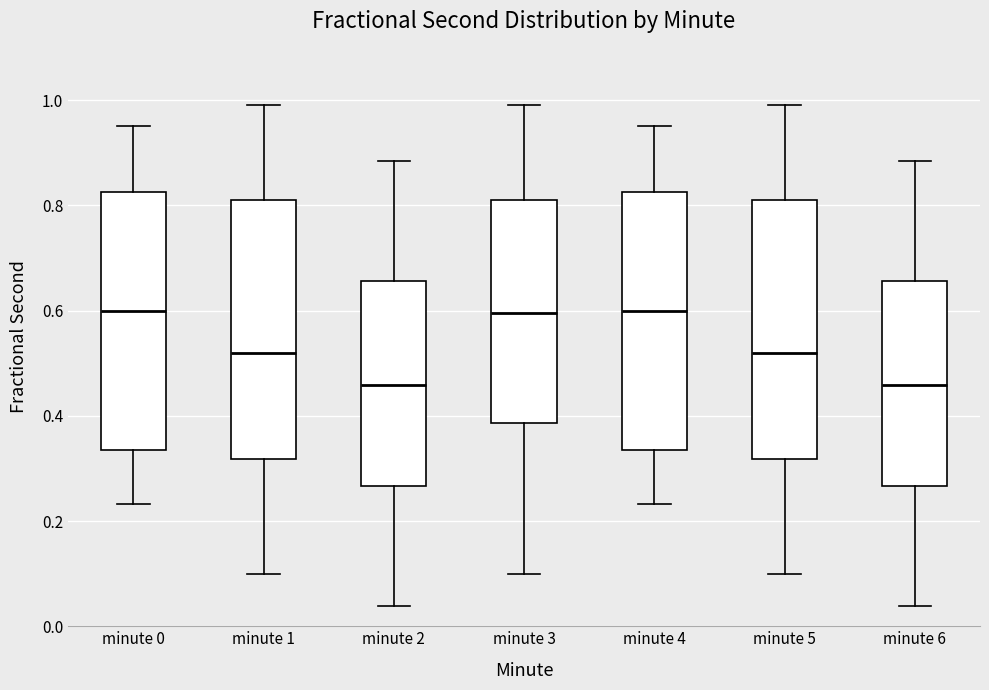

Reading left to right, read every box against the y-axis: the position of its median line, the range the box covers, and the ends of its whiskers. The values are not printed on the chart, so give them approximately, as read against the axis.

minute 0: median 0.60, box 0.34 to 0.82, whiskers 0.24 to 0.96
minute 1: median 0.52, box 0.32 to 0.80, whiskers 0.10 to 1.00
minute 2: median 0.46, box 0.26 to 0.66, whiskers 0.04 to 0.88
minute 3: median 0.60, box 0.38 to 0.82, whiskers 0.10 to 1.00
minute 4: median 0.60, box 0.34 to 0.82, whiskers 0.24 to 0.96
minute 5: median 0.52, box 0.32 to 0.80, whiskers 0.10 to 1.00
minute 6: median 0.46, box 0.26 to 0.66, whiskers 0.04 to 0.88